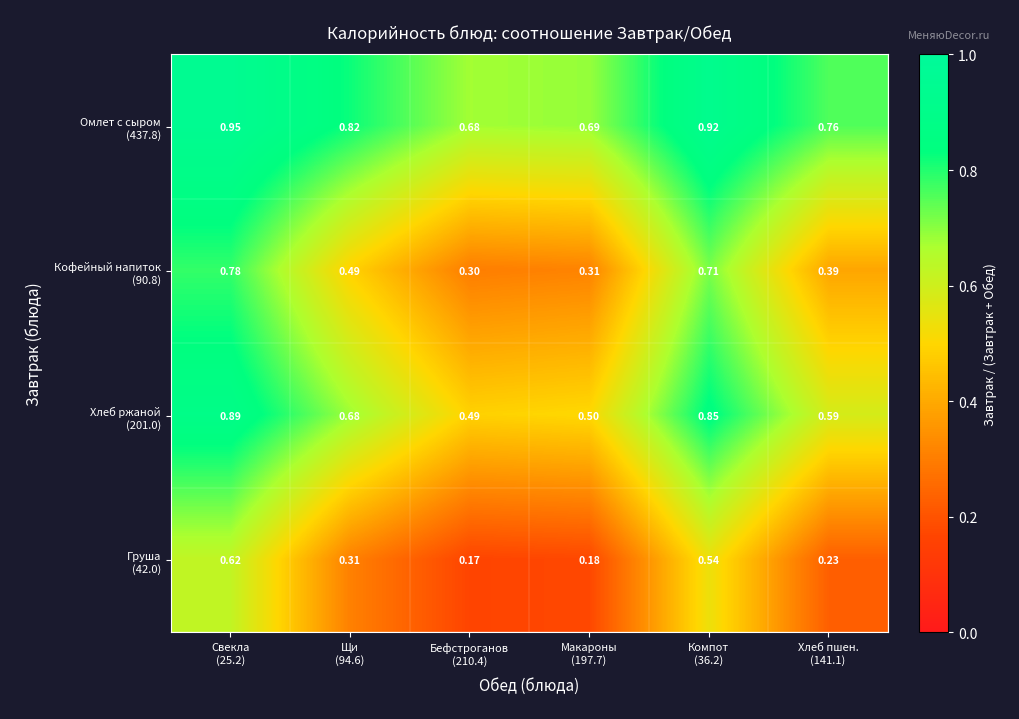

Rank the series at Щи (94.6) from highest to lowest value.

Омлет с сыром (437.8), Хлеб ржаной (201.0), Кофейный напиток (90.8), Груша (42.0)